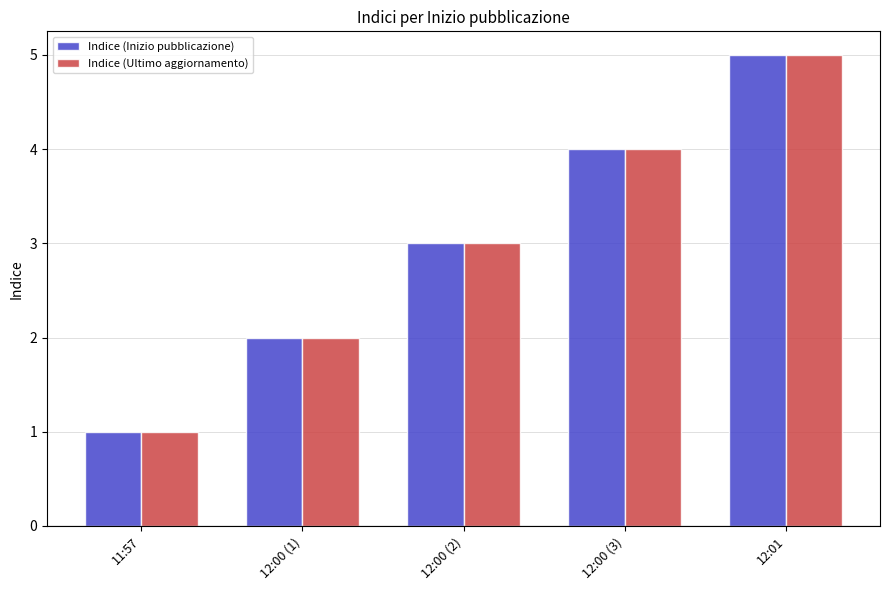

The Indice (Ultimo aggiornamento) series shows 5 at 12:01. True or false?

True